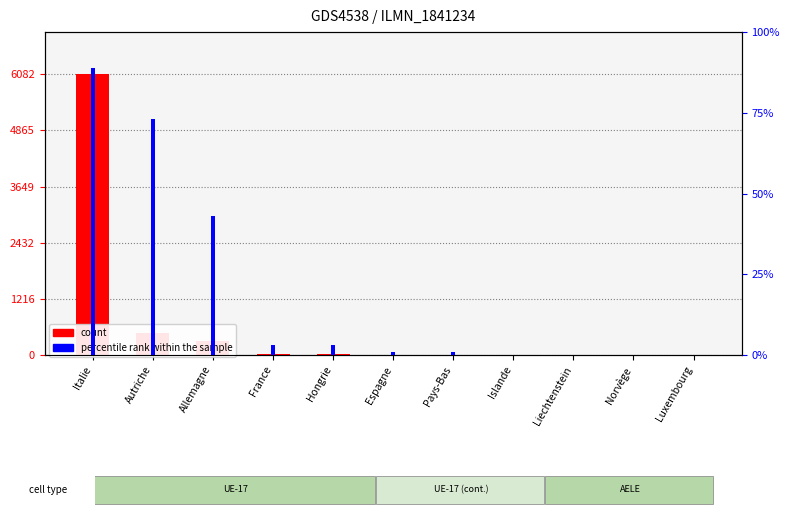

The count series shows 10869 at Italie. True or false?

False